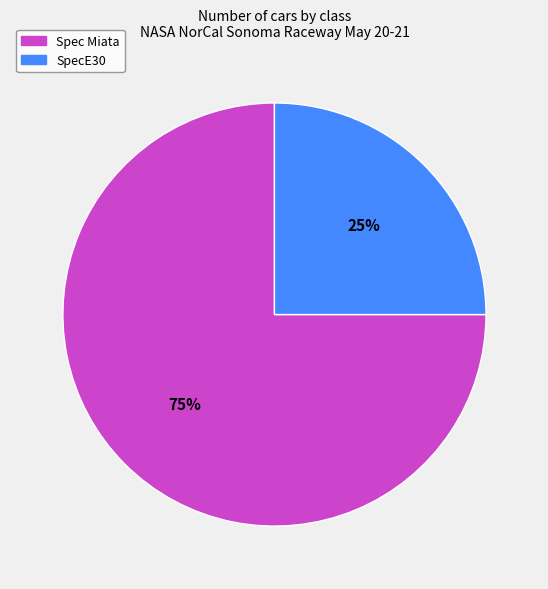

To the nearest percent, what is the combined percentage of SpecE30 and Spec Miata?

100%